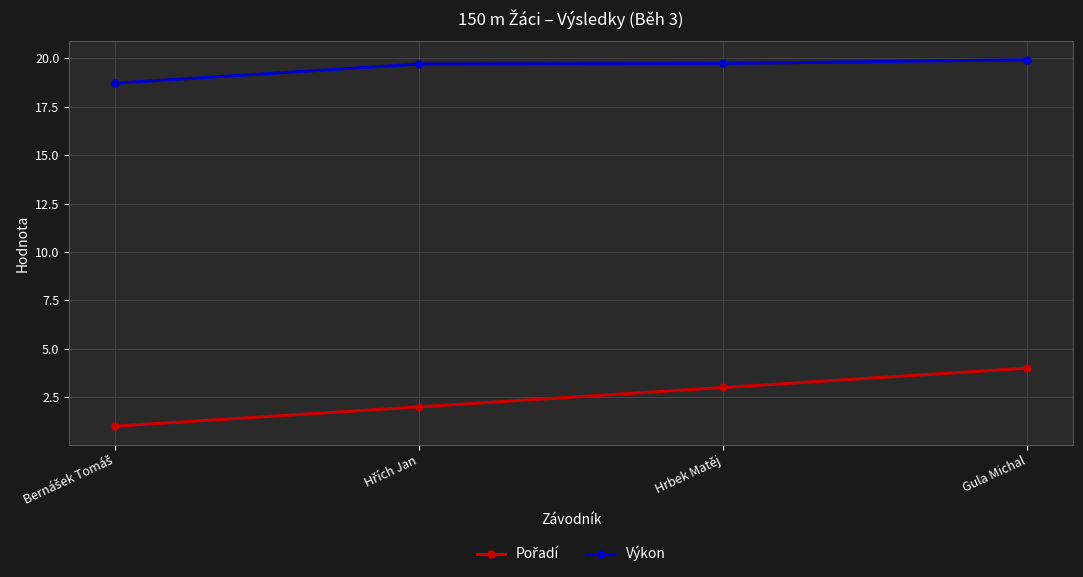

What is the label of the 3rd point from the left?

Hrbek Matěj